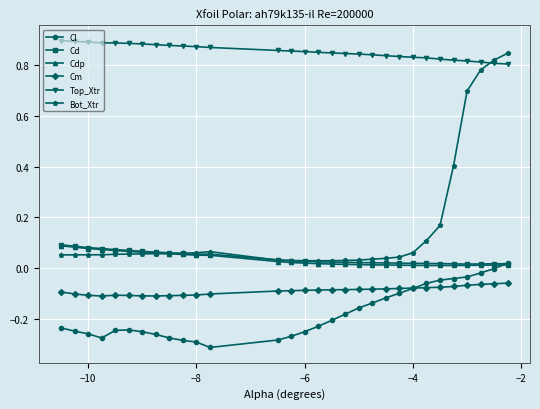

How many data points does each series have?

30